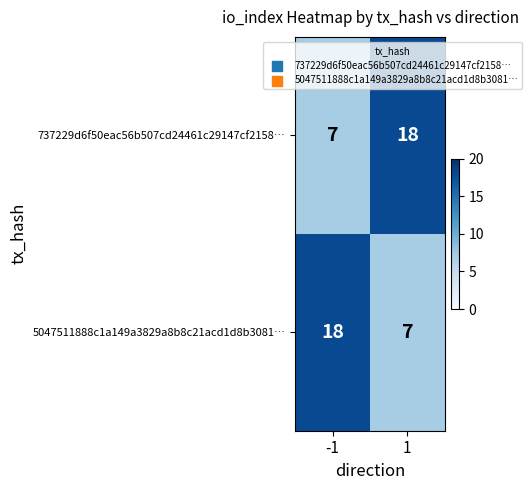

Is it true that 5047511888c1a149a3829a8b8c21acd1d8b3081… equals 7 at 1?

True